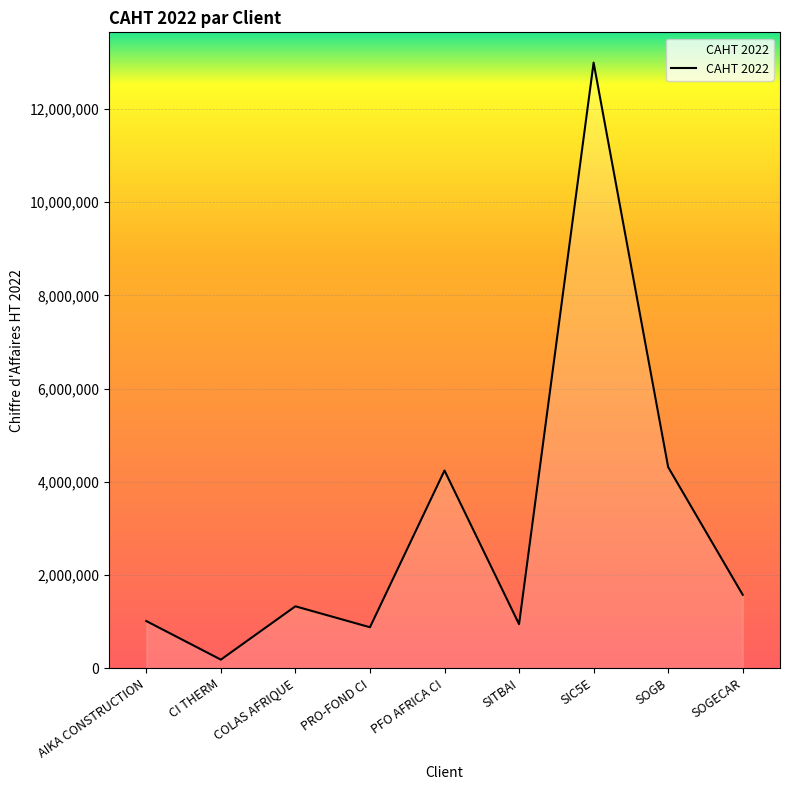

Reading left to right, list all the values displayed in this chart.

AIKA CONSTRUCTION=1012316	CI THERM=184500	COLAS AFRIQUE=1328528	PRO-FOND CI=879024	PFO AFRICA CI=4241927	SITBAI=944400	SIC5E=12992905	SOGB=4314000	SOGECAR=1575180